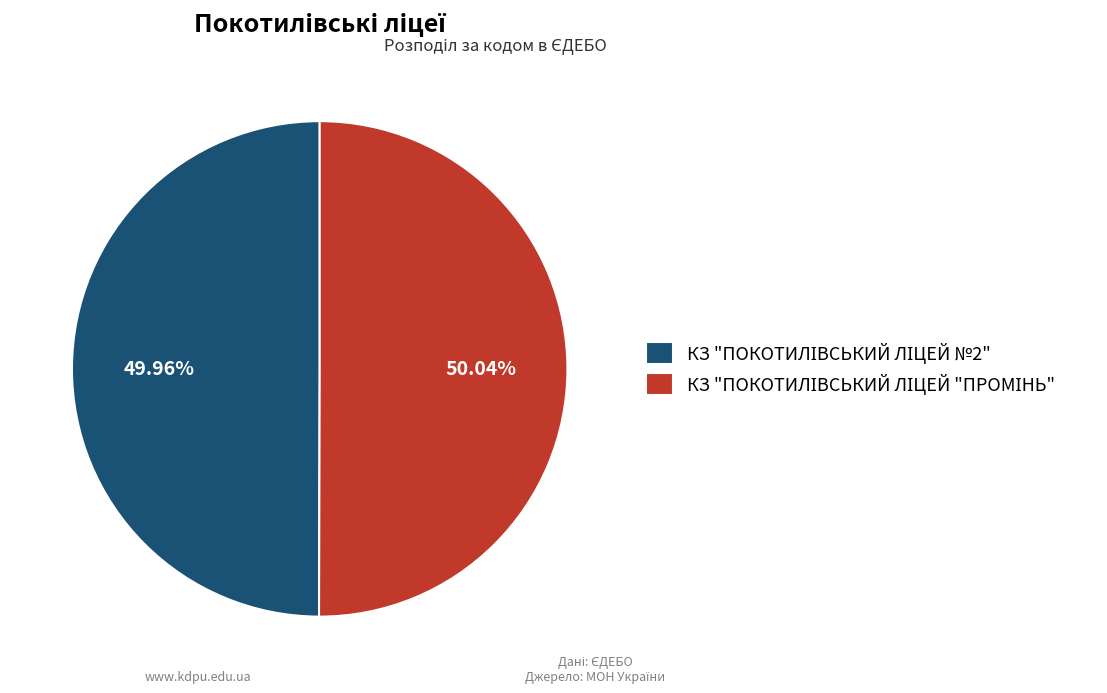

Is there a majority slice in this chart?

Yes